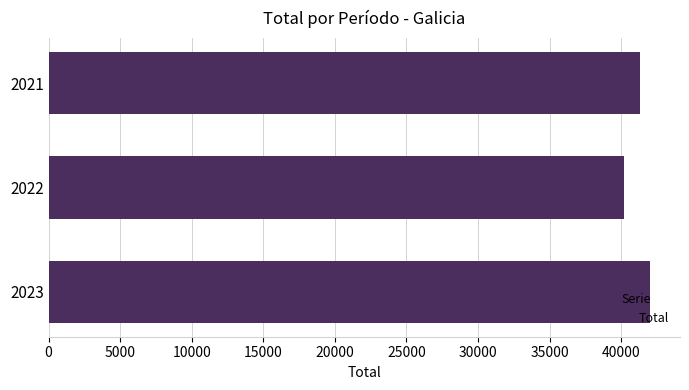

Rank the categories by value from lowest to highest.

2022, 2021, 2023